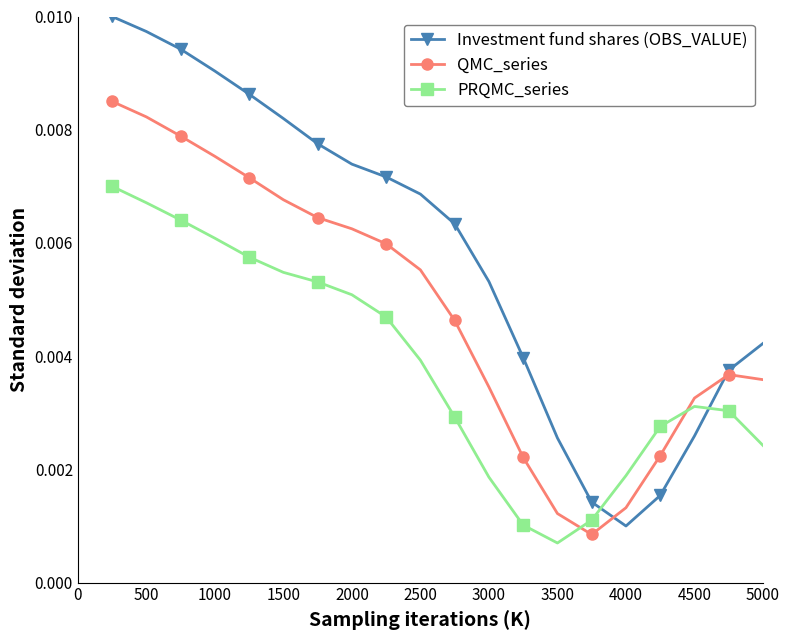

Is this an area chart (filled region under the line)?

No